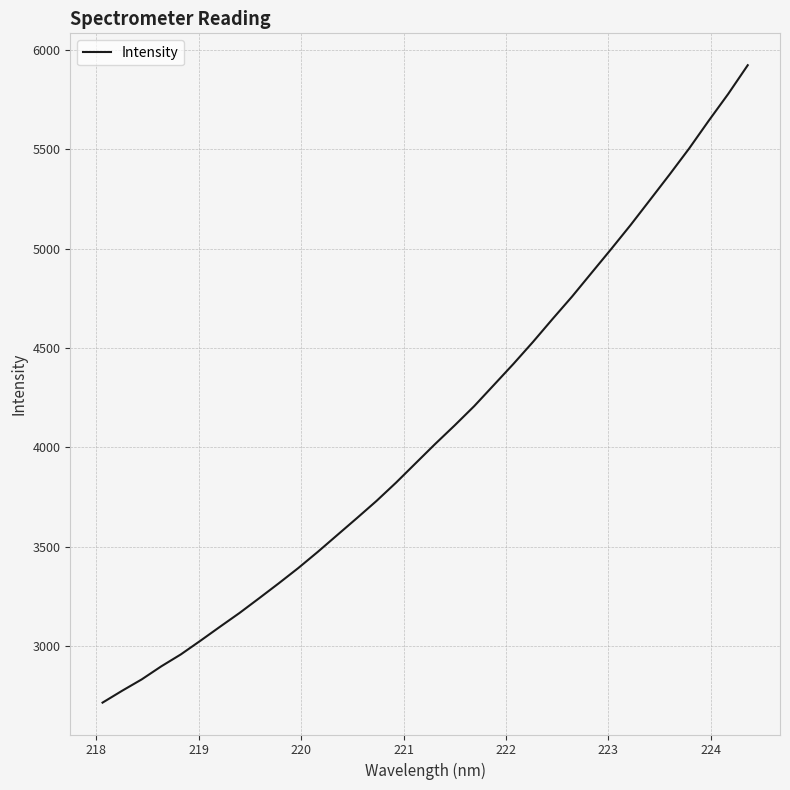

What is the smallest value displayed?

2716.4